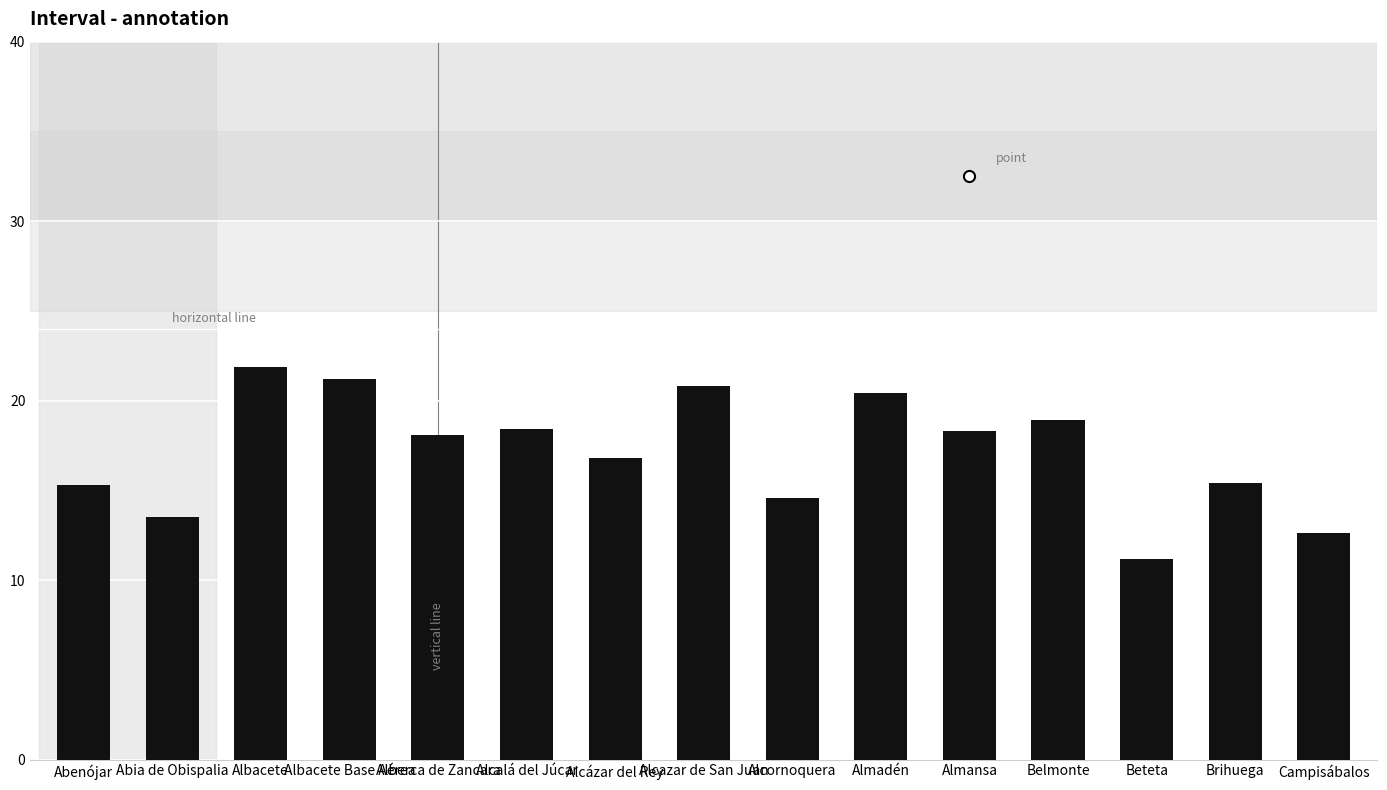

What is the sum of the values at Alberca de Zancara and Albacete?

40.0